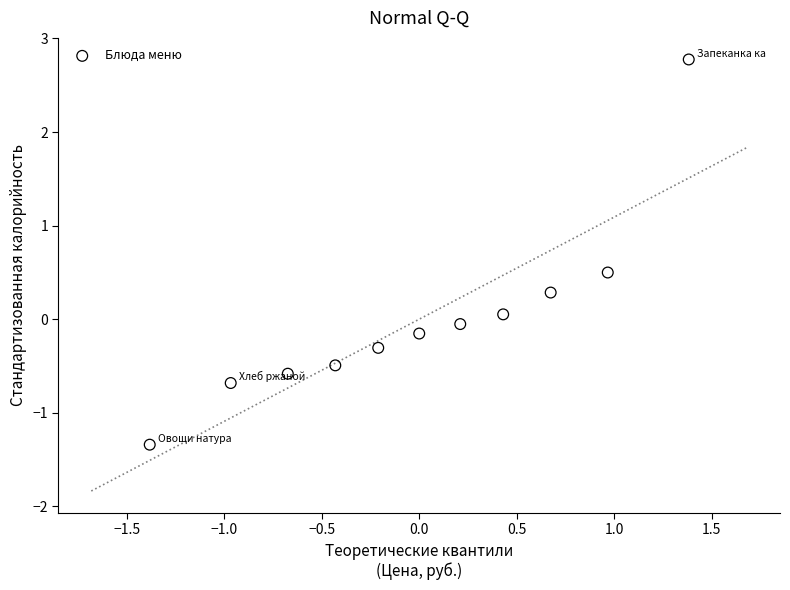

What is the range of X values (max minus min)?

2.8